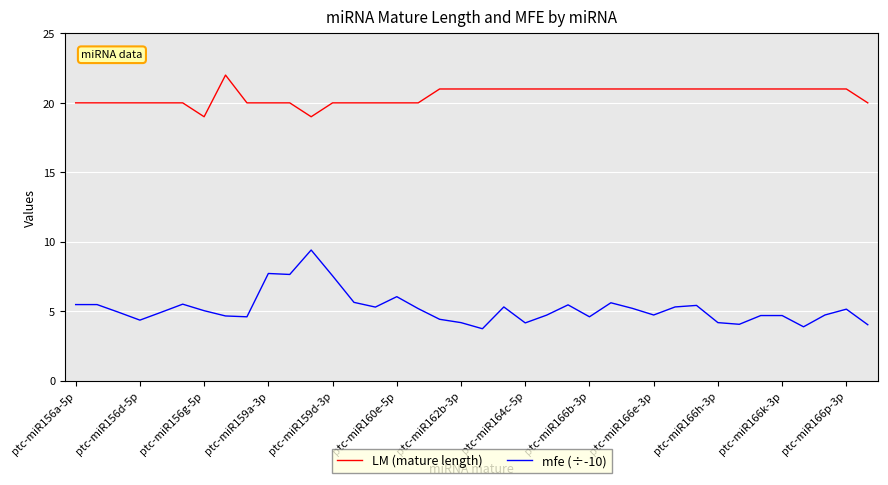

What is the difference between the maximum and minimum values in the LM (mature length) series?

3.0